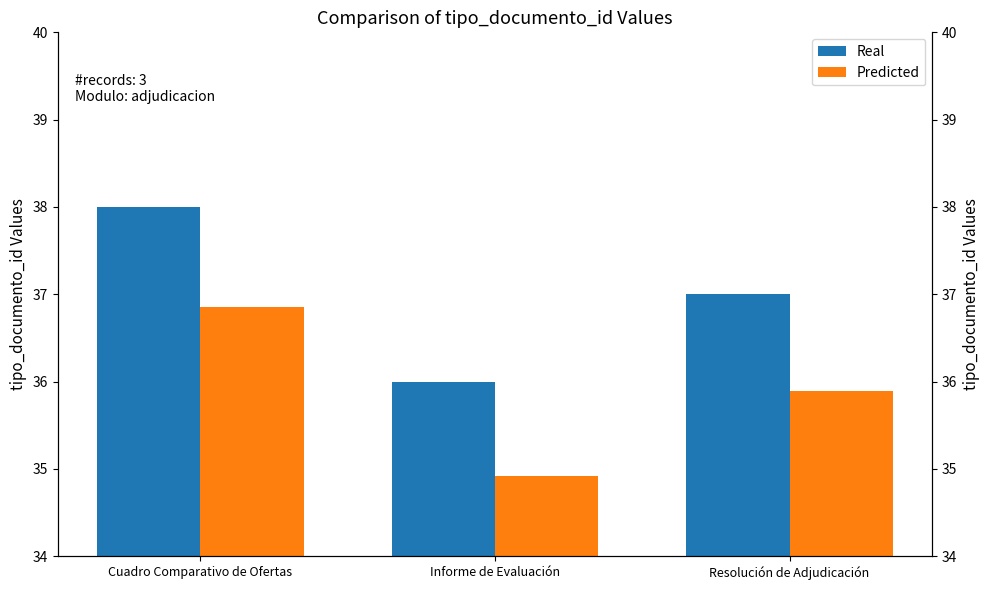

What is the total value across all series at Informe de Evaluación?

70.9